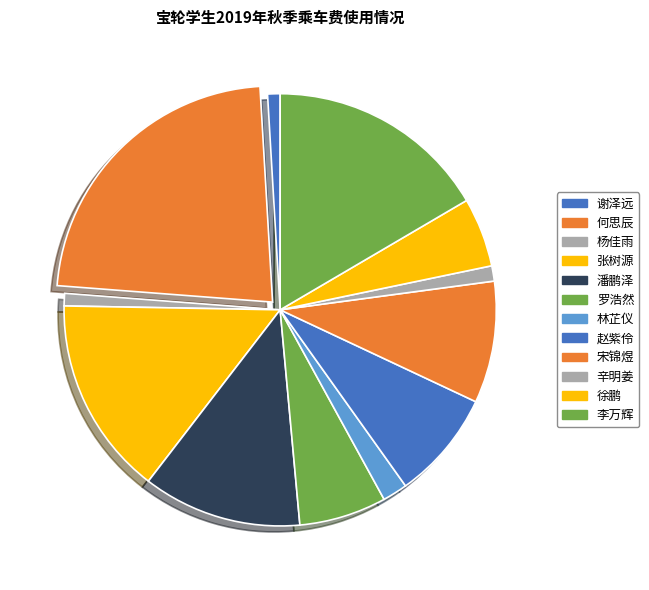

Approximately how many times larger is the value at 潘鹏泽 compared to 宋锦煜?

1.3